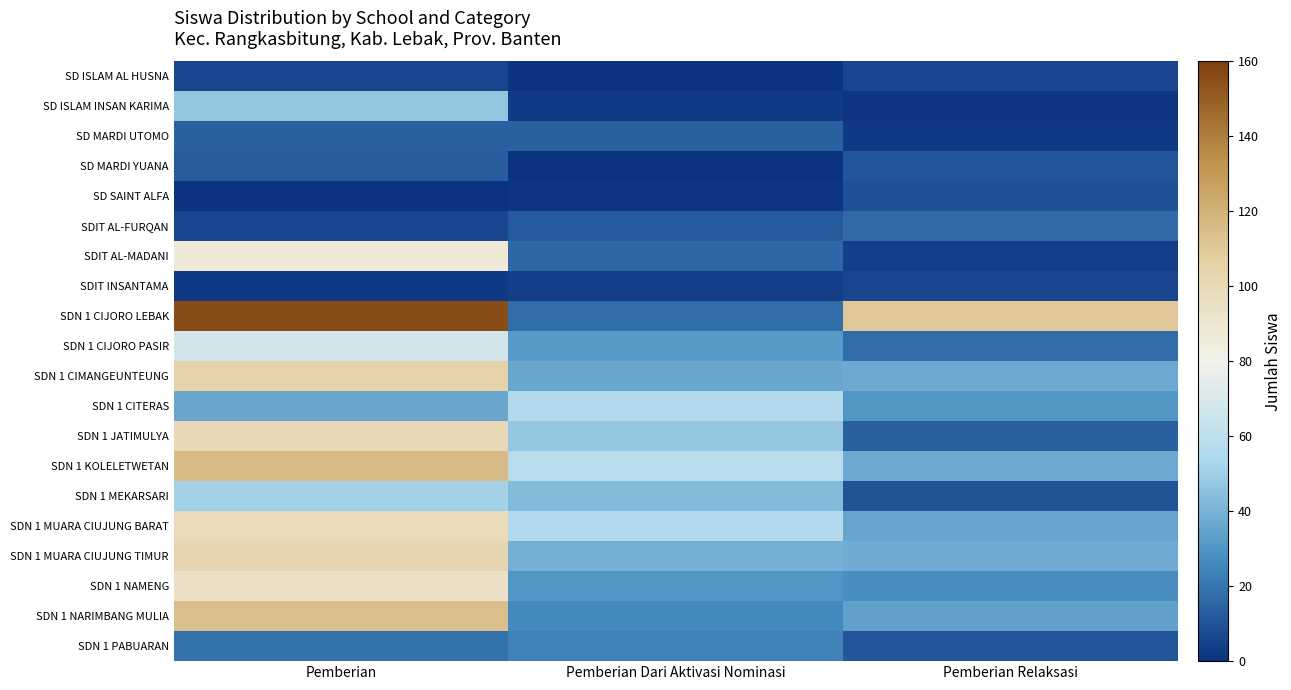

What is the total value across all series at Pemberian Dari Aktivasi Nominasi?

513